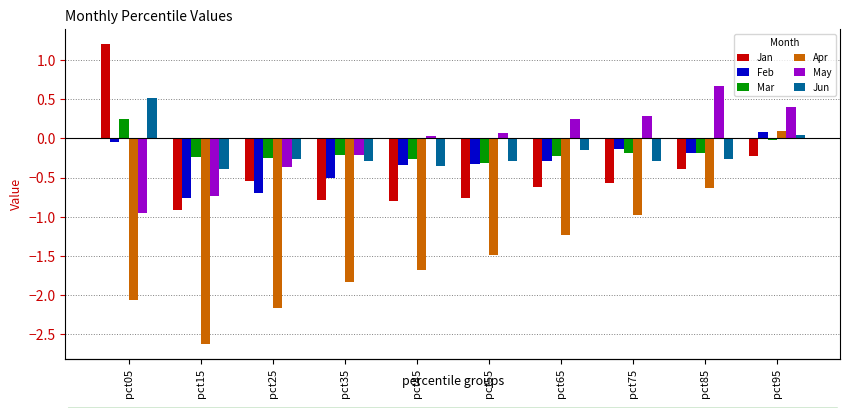

What is the total value across all series at pct05?

-1.1